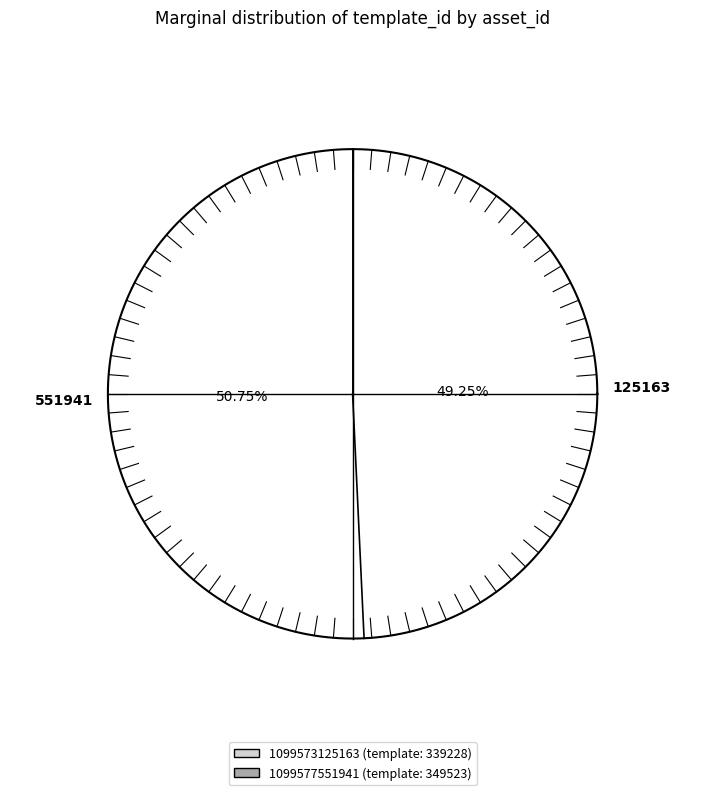

The 1099573125163 slice represents 49% of the pie. True or false?

True